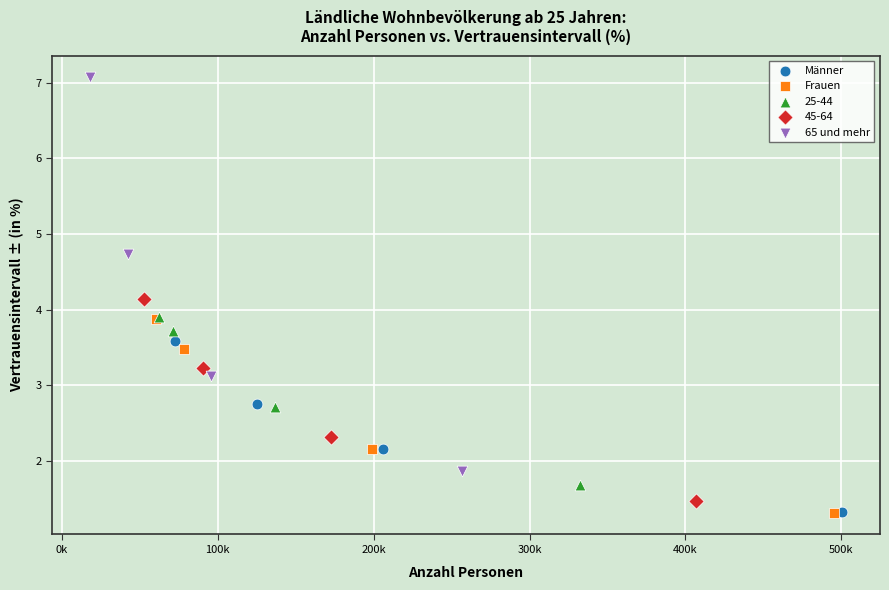

Which series reaches the maximum Y coordinate?

65 und mehr